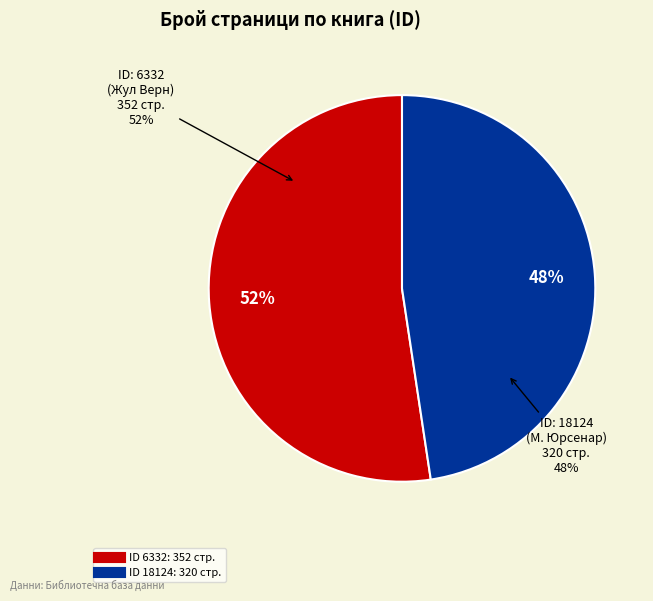

Which category has the biggest portion of the pie?

6332